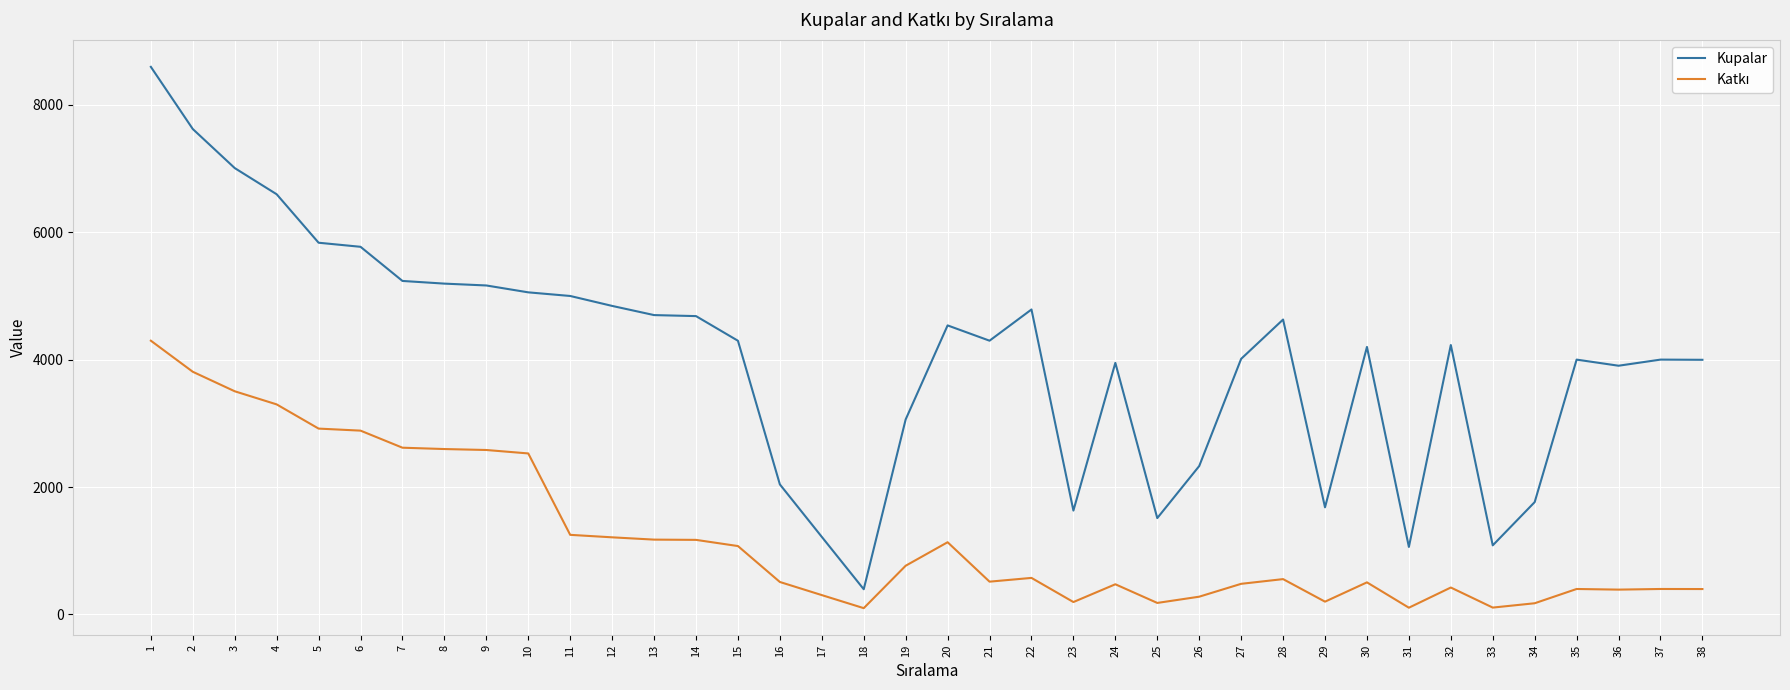

How many series are shown in this chart?

2